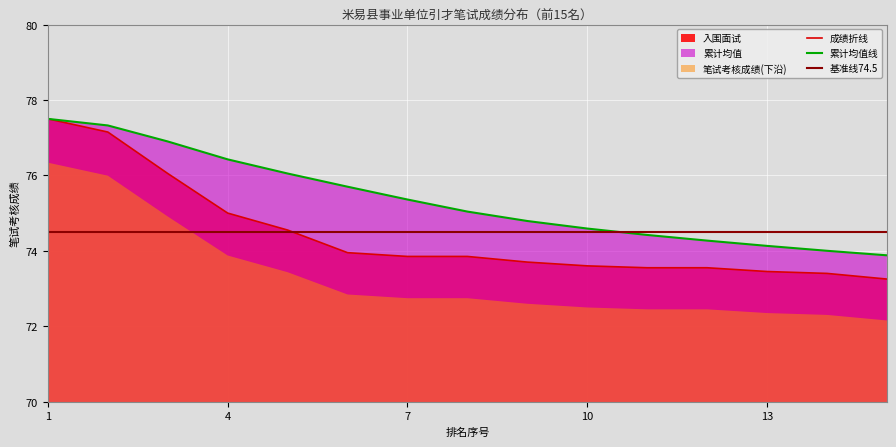

List the series in order of their peak value, highest first.

成绩折线, 累计均值线, 基准线74.5